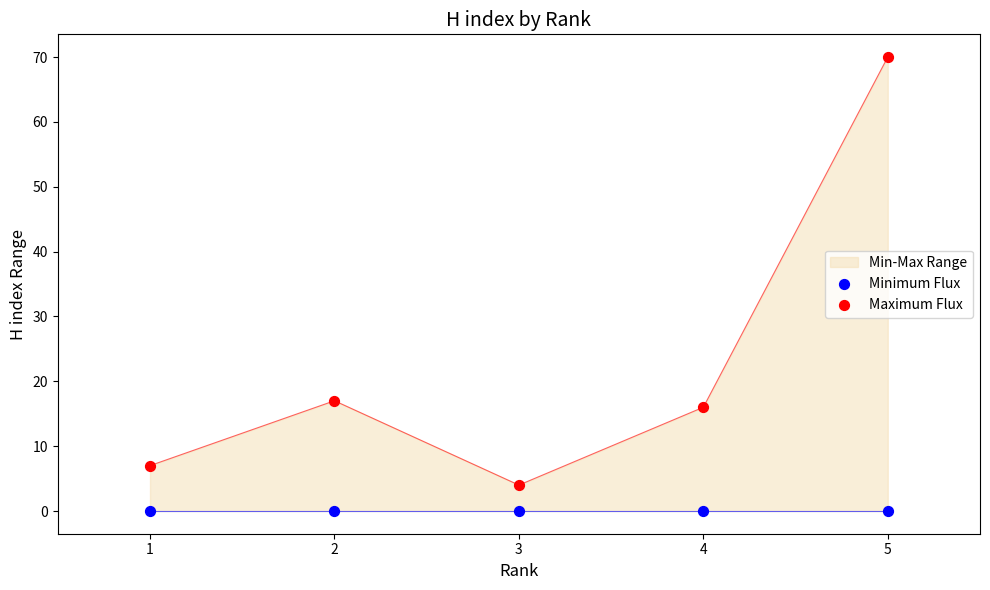

What is the total value across all series at 4?

16